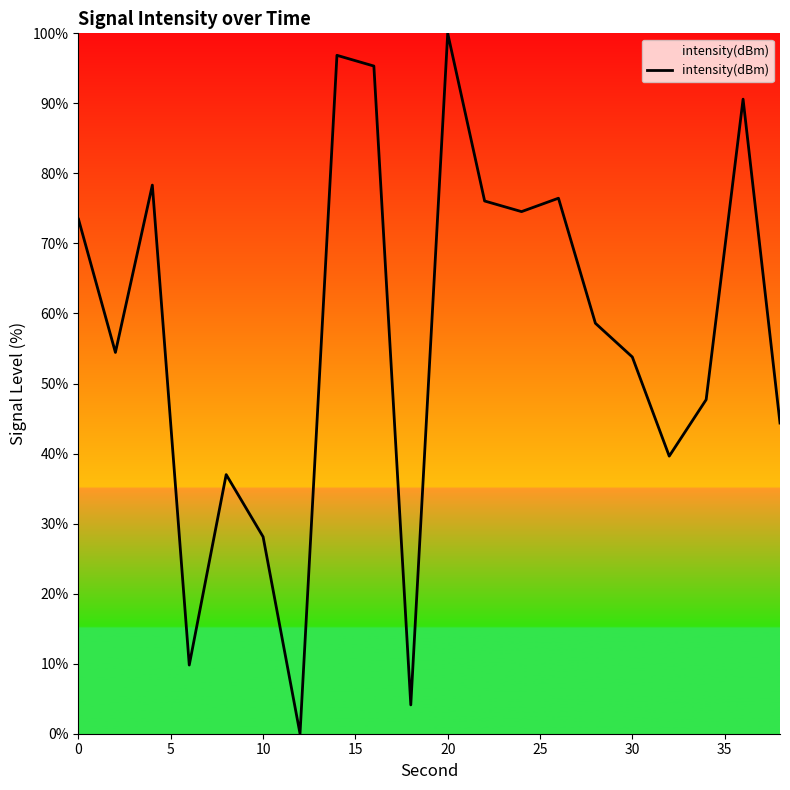

What is the maximum value shown in the chart?

100.0